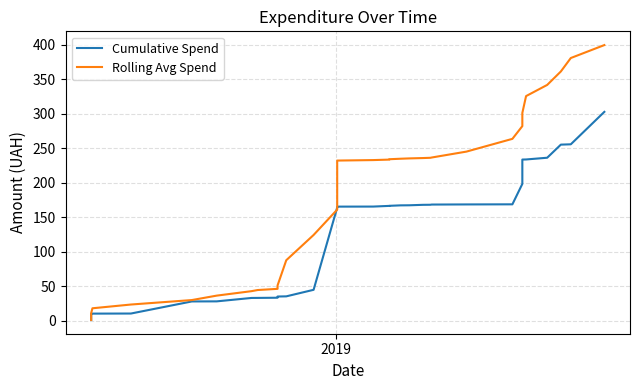

How many data points in Rolling Avg Spend are above 161?

20